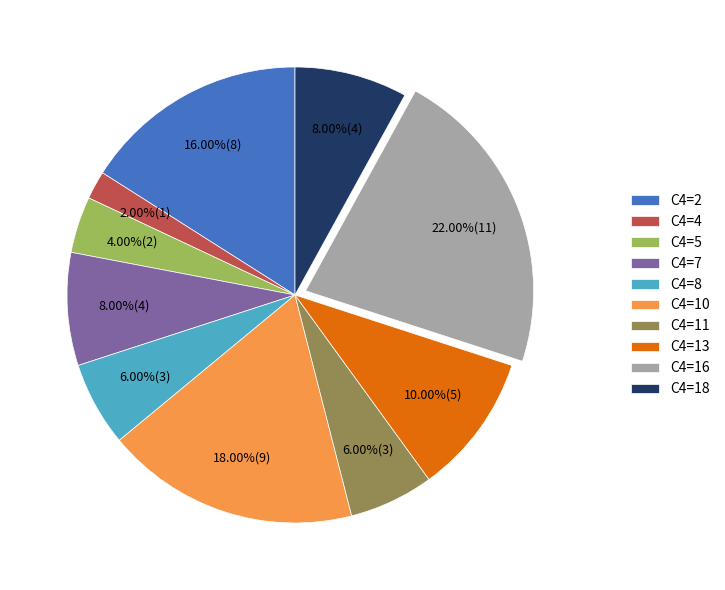

What is the ratio of the value at C4=18 to the value at C4=10?

0.4